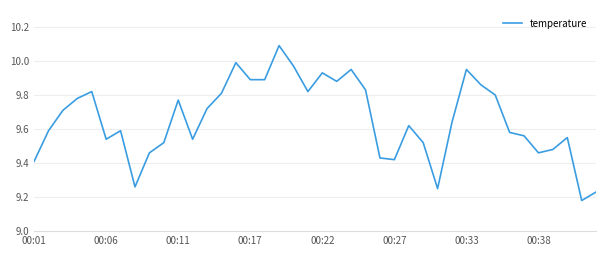

What is the maximum value shown in the chart?

10.1